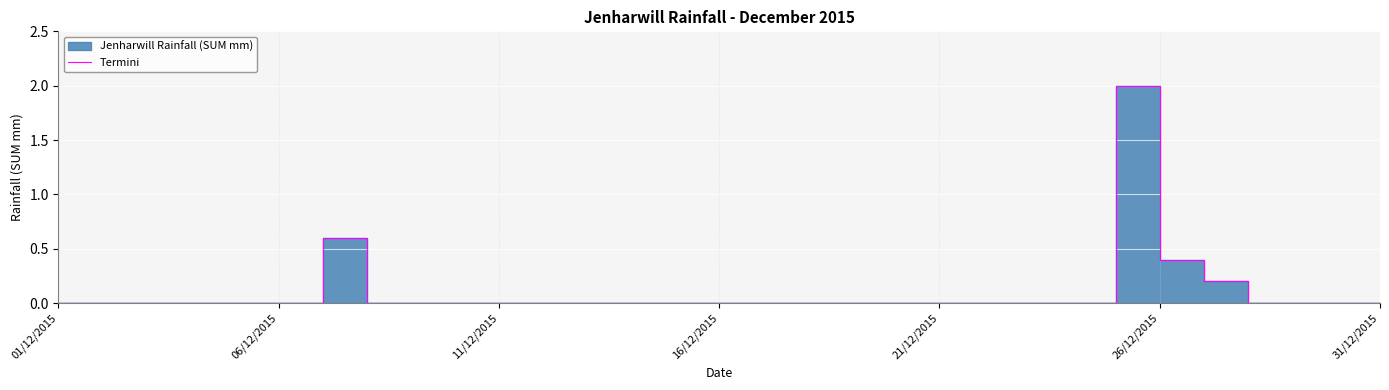

How many values are between 0 and 1?

30